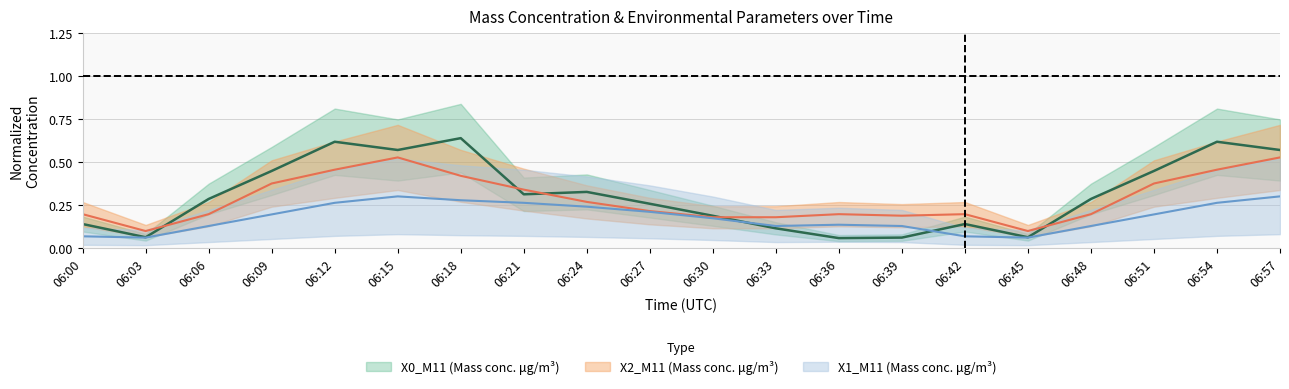

What are all the series names shown in the legend?

X0_M11, X2_M11, X1_M11